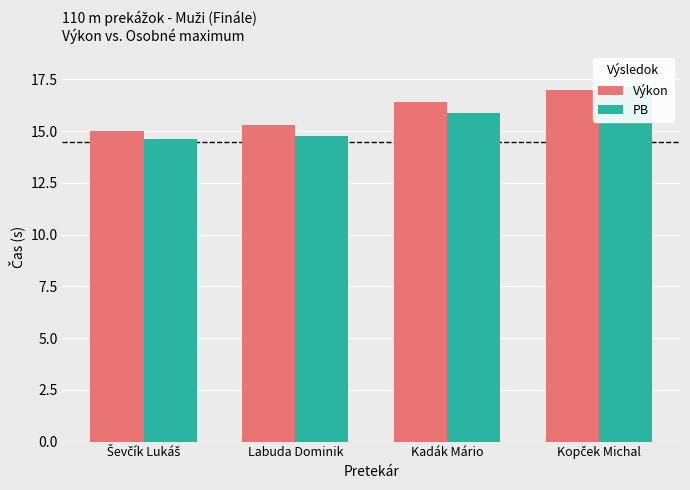

Reading left to right, list all the values displayed in this chart.

Výkon: Ševčík Lukáš=15.0	Labuda Dominik=15.3	Kadák Mário=16.4	Kopček Michal=17.0
PB: Ševčík Lukáš=14.6	Labuda Dominik=14.8	Kadák Mário=15.9	Kopček Michal=17.1